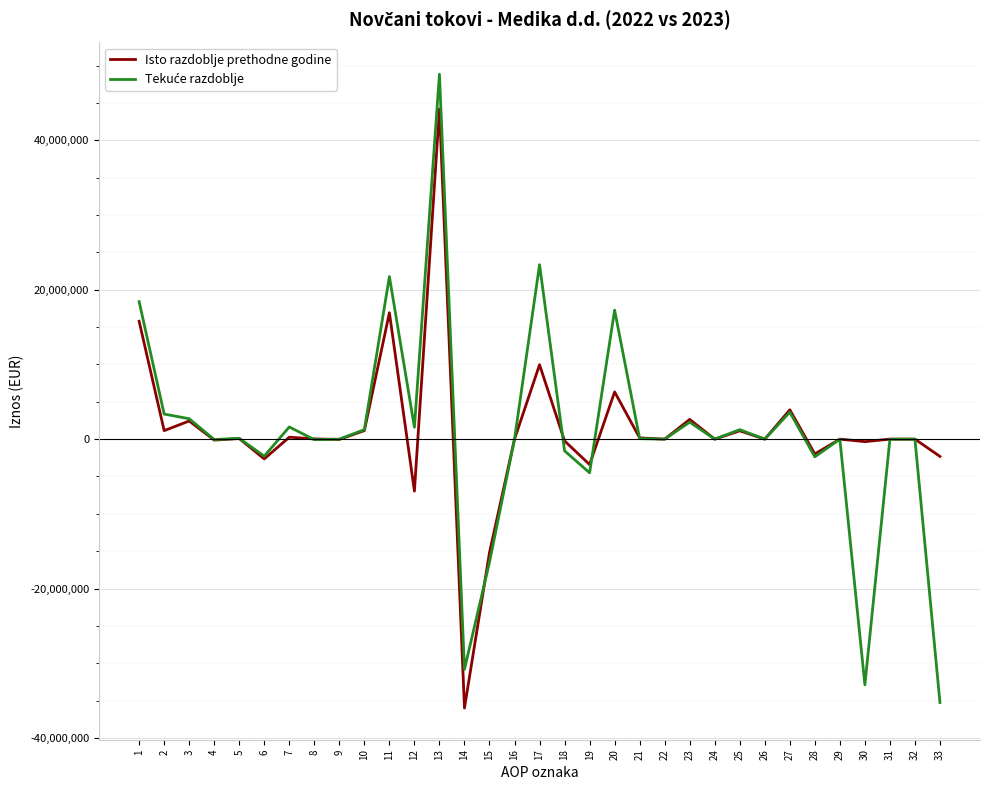

At which category is the sum across all series the highest?

13